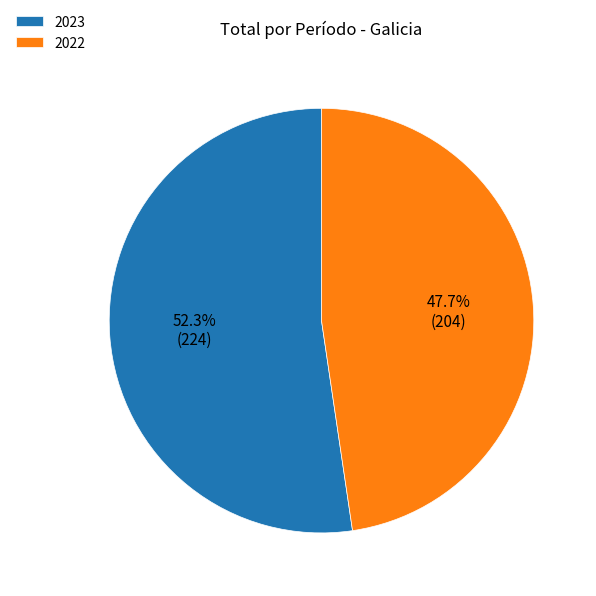

To the nearest percent, what is the difference between the largest and smallest slice percentages?

5%